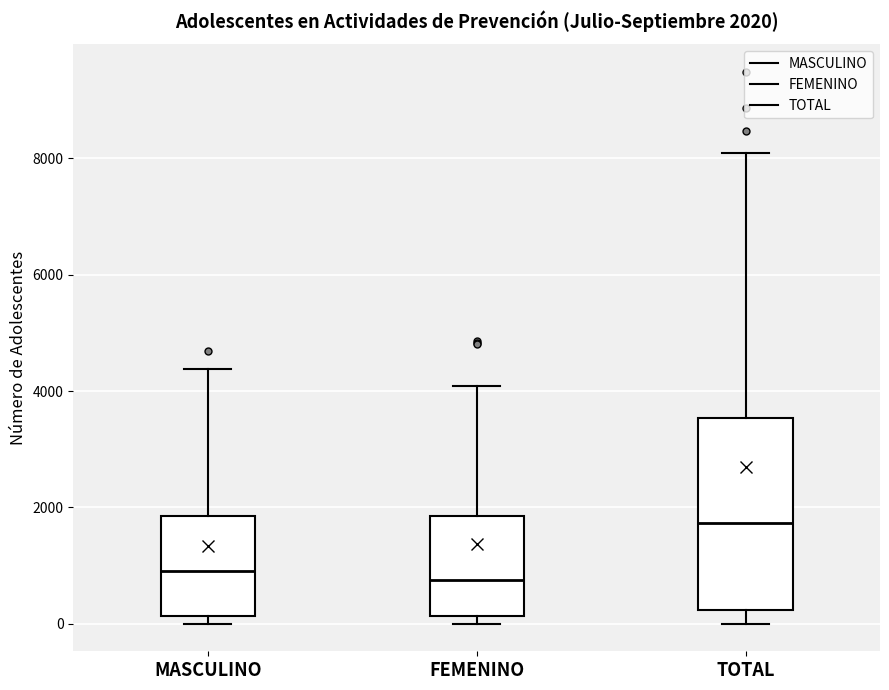

Comparing the boxes themselves (not the whiskers), which one is the tallest?

TOTAL